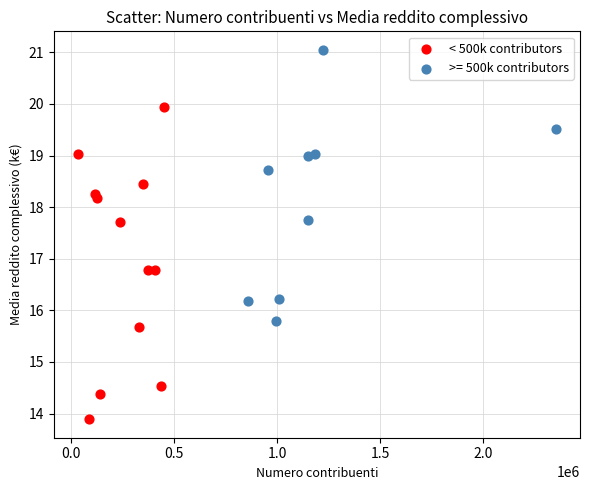

Which series contains the highest Y value?

>= 500k contributors